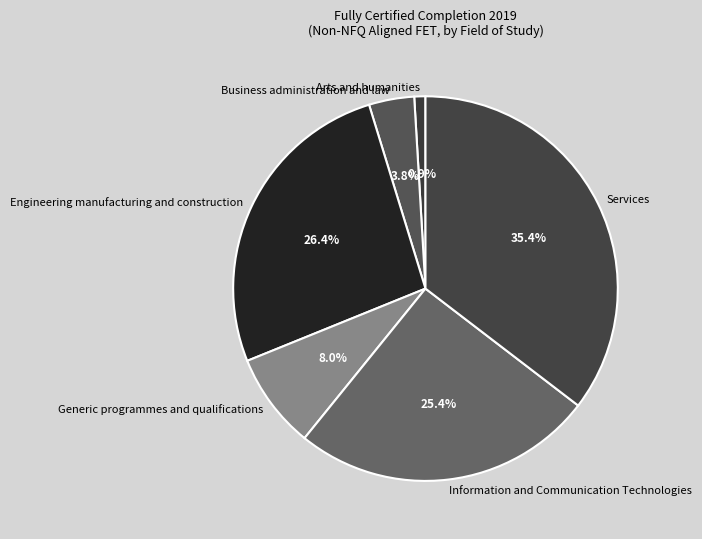

Is it true that Generic programmes and qualifications is 2% of the pie?

False